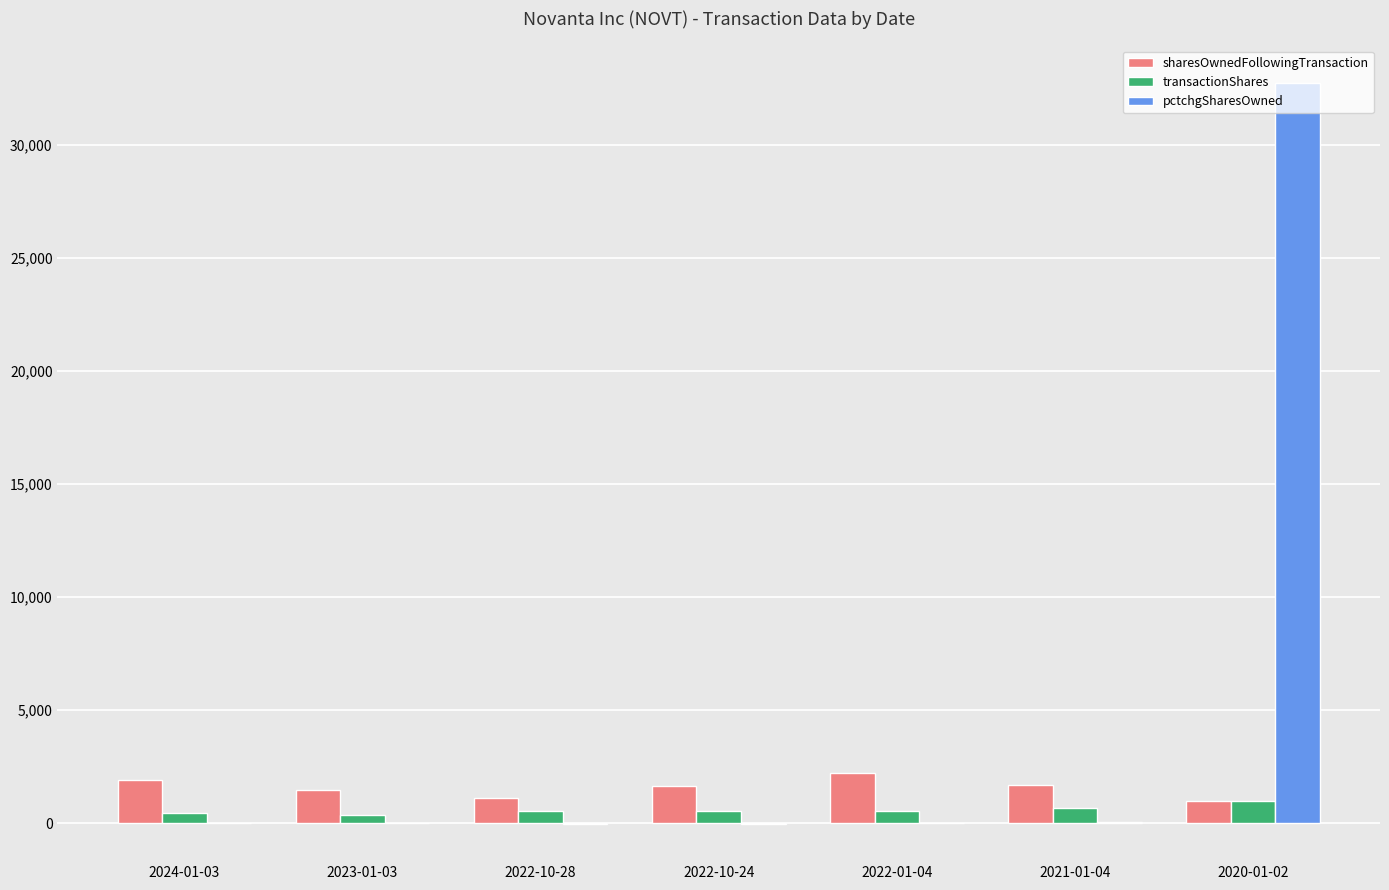

What are all the series names shown in the legend?

sharesOwnedFollowingTransaction, transactionShares, pctchgSharesOwned